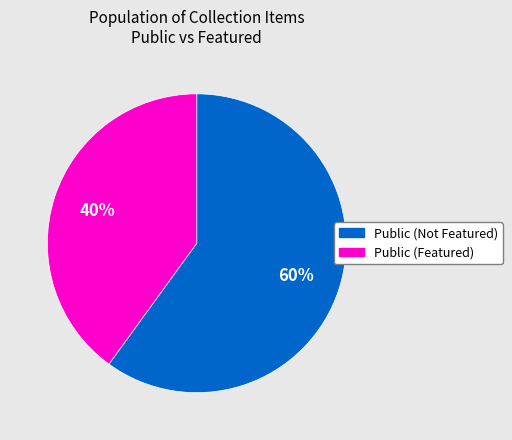

How many segments does this pie chart have?

2